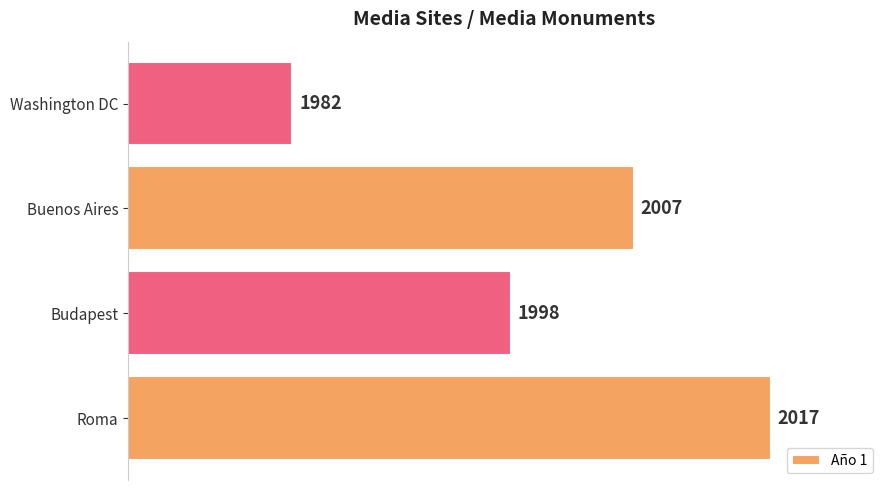

List the labels in order of value, smallest first.

Washington DC, Budapest, Buenos Aires, Roma